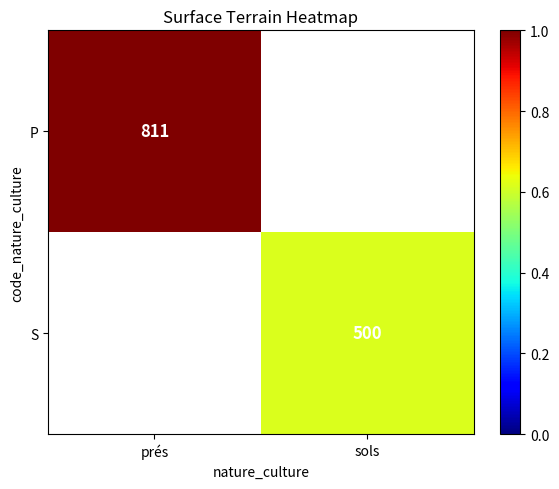

The P series shows 372 at prés. True or false?

False